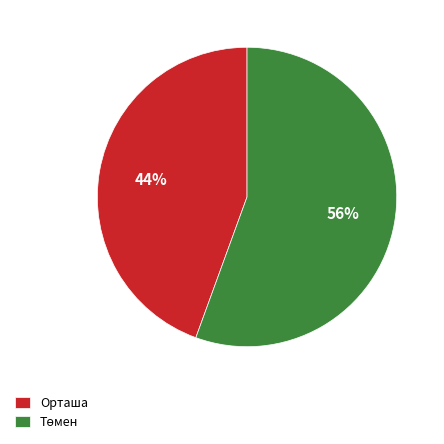

Is Орташа the majority of the pie?

No